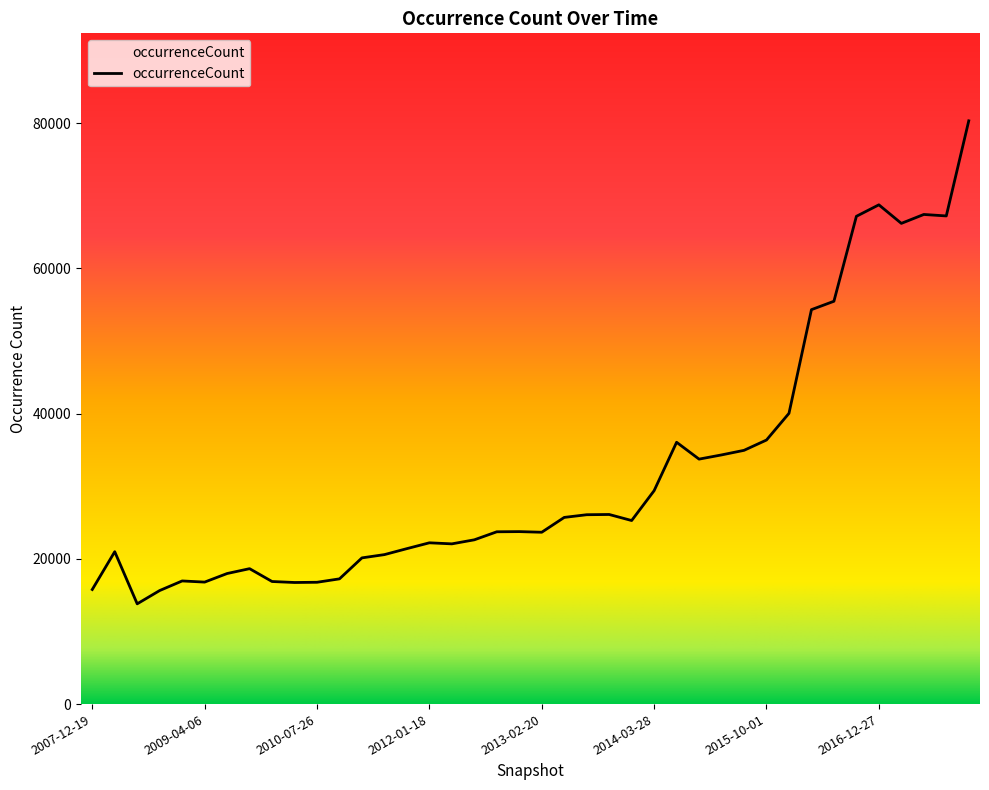

Rank the categories by value from lowest to highest.

2008-06-27, 2008-10-10, 2007-12-19, 2010-04-01, 2010-07-26, 2009-04-06, 2009-12-16, 2008-12-17, 2010-11-17, 2009-06-17, 2009-09-25, 2011-02-21, 2011-06-10, 2008-04-01, 2011-09-05, 2012-03-26, 2012-01-18, 2012-07-13, 2013-02-20, 2012-10-31, 2012-12-11, 2013-12-20, 2013-05-21, 2013-07-09, 2013-09-10, 2014-03-28, 2015-01-19, 2015-04-09, 2015-07-03, 2014-09-08, 2015-10-01, 2016-01-04, 2016-04-05, 2016-07-04, 2017-04-12, 2016-10-07, 2017-10-12, 2017-07-24, 2016-12-27, 2017-12-22